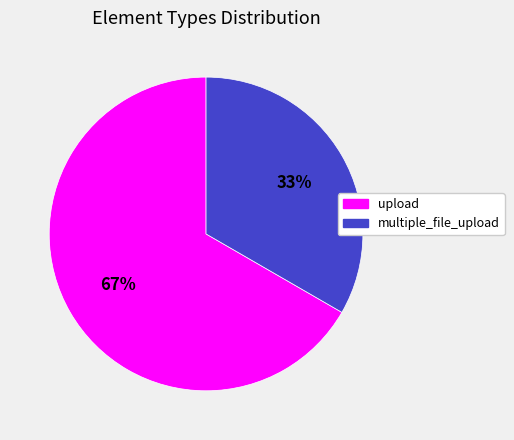

Does upload account for over 50% of the chart?

Yes